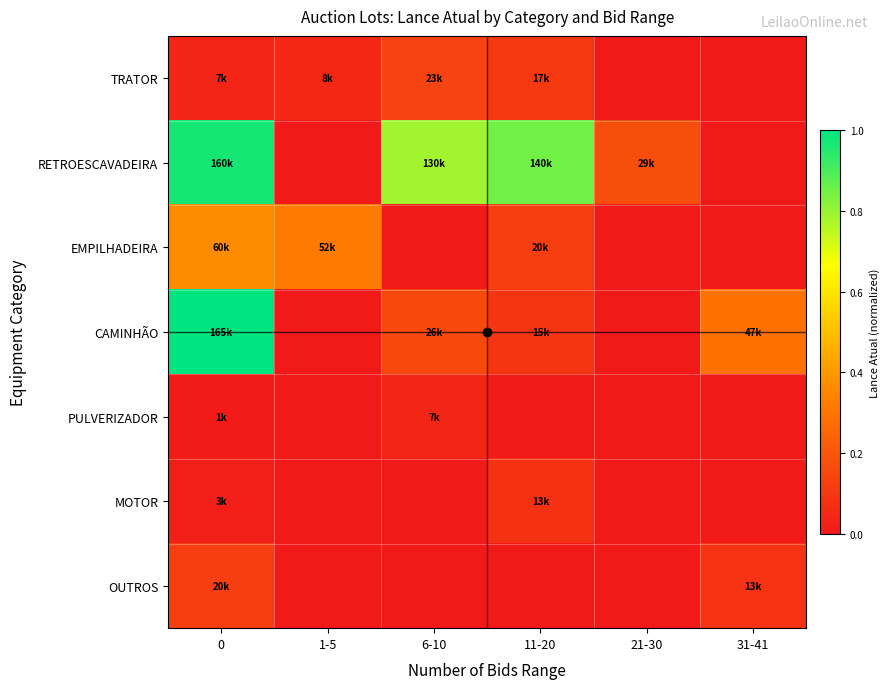

At which category does the chart reach its minimum across all series?

21-30